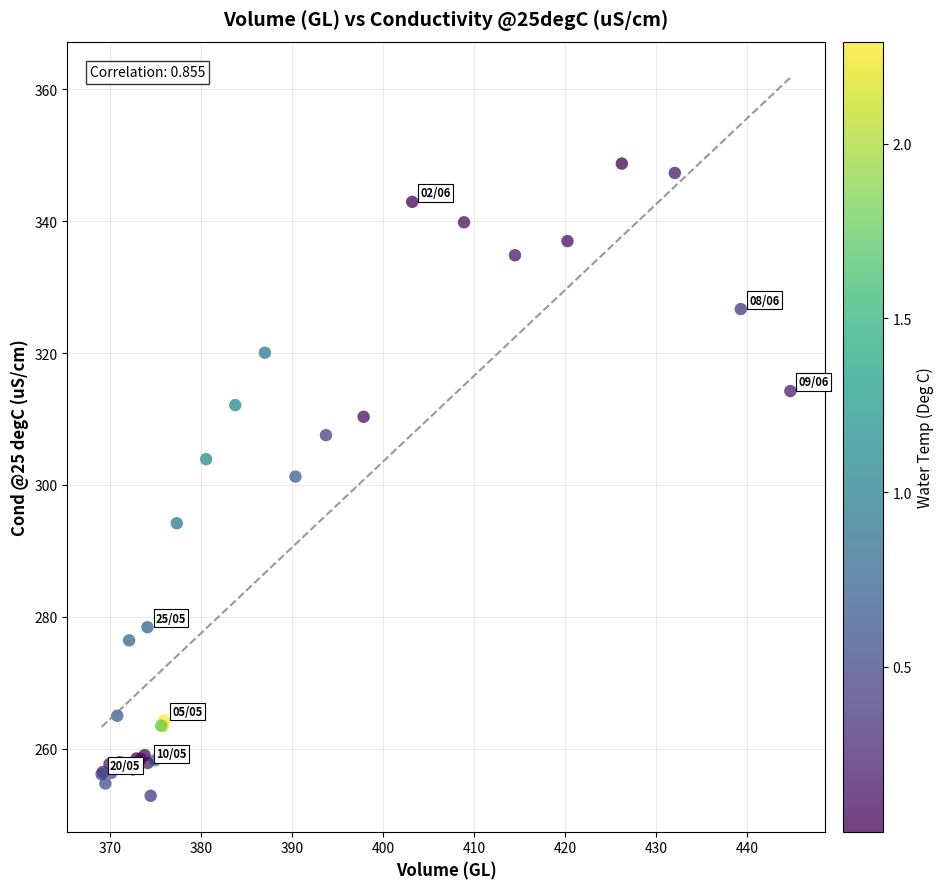

What Y value in the scatter plot is closest to 300?

301.3